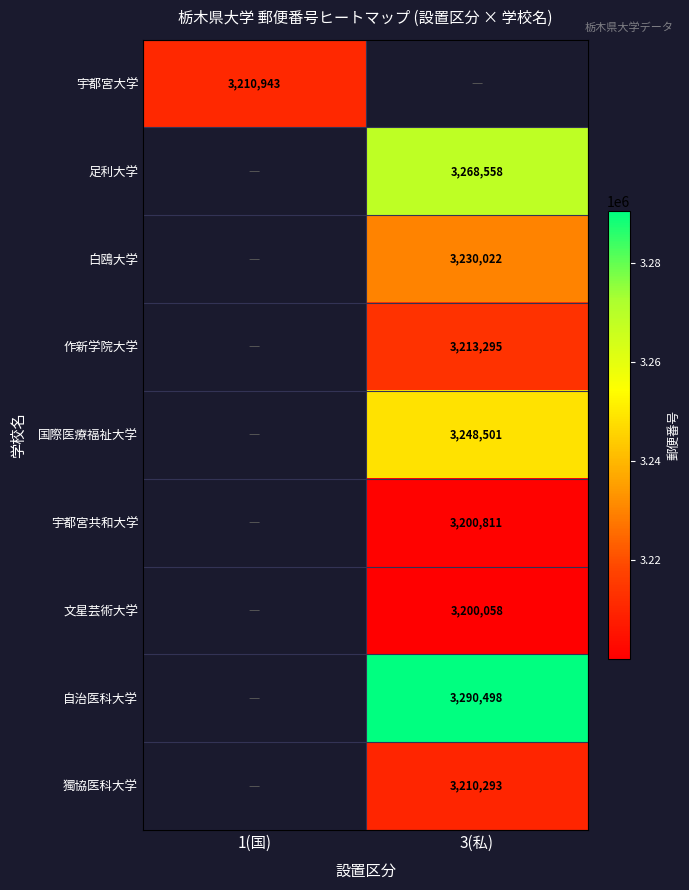

The value of 白鴎大学 at 3(私) is 3230022. True or false?

True